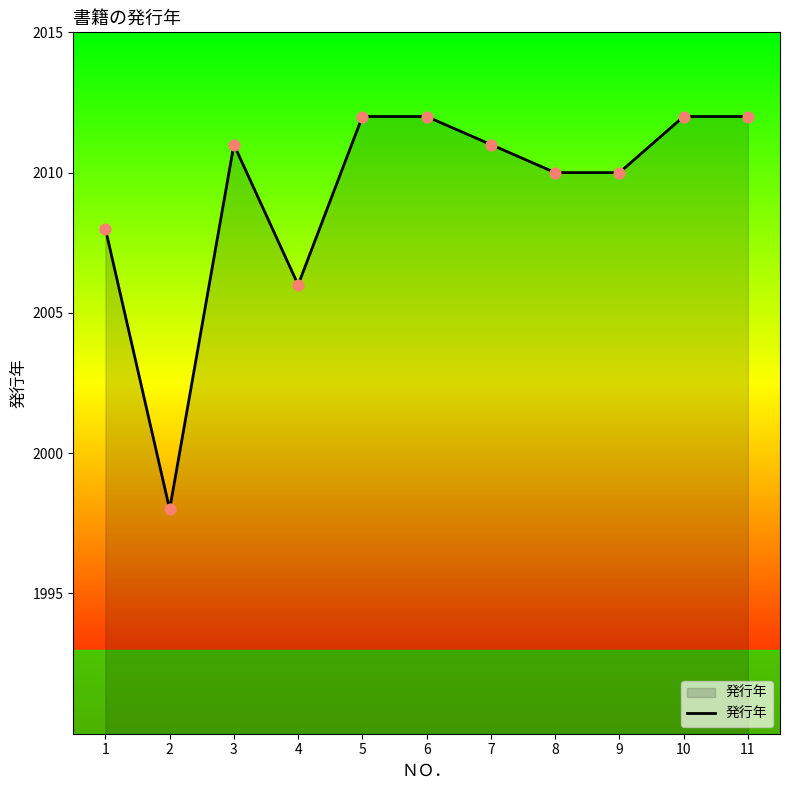

Which has a higher value, 3 or 11?

11